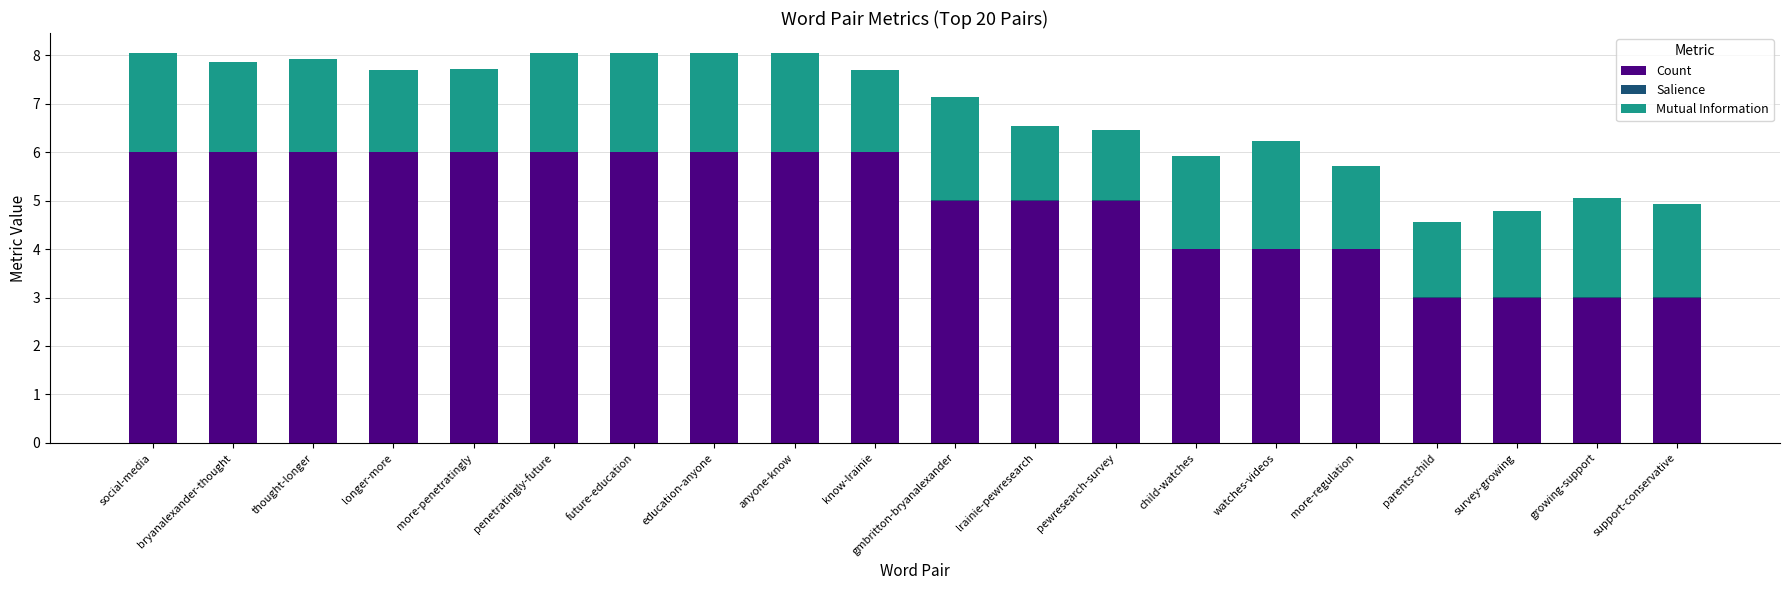

What is the highest value of the Count series?

6.0